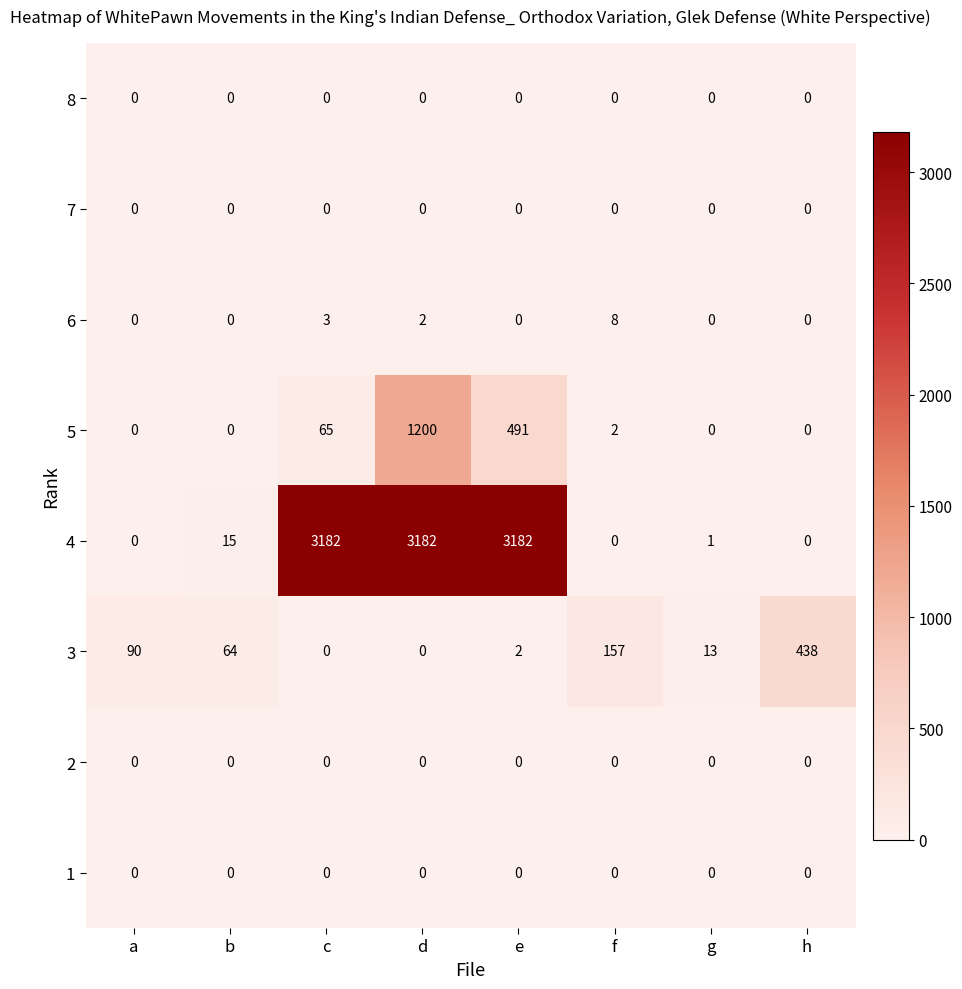

What is the difference between the second highest and second lowest values in the 4 series?

3182